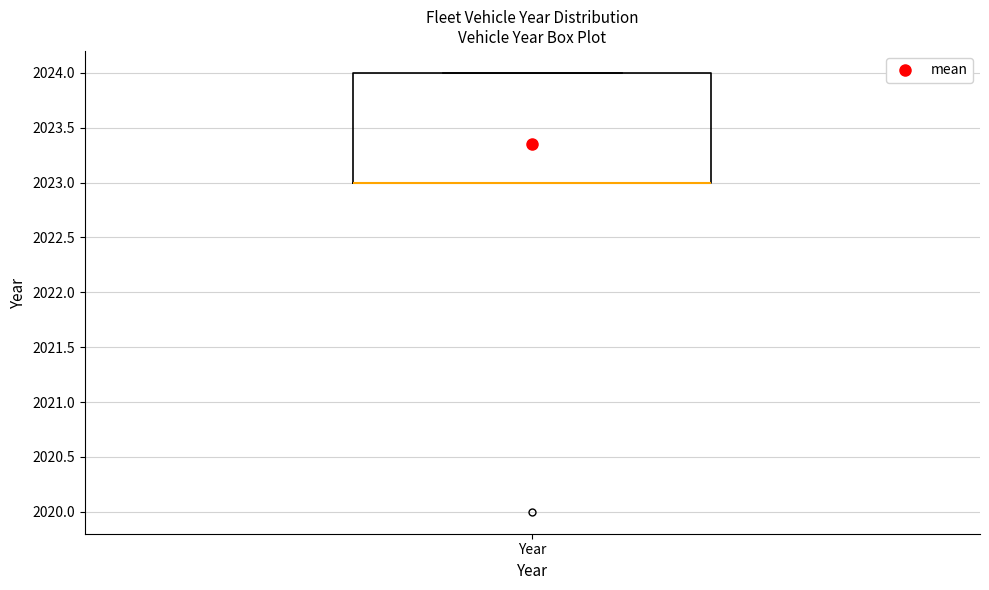

Transcribe this box plot: give where the median line is, the range the box spans, and where the two whiskers end, as read against the y-axis. The values are not printed on the chart, so give them approximately, as read against the axis.

median 2023 (drawn on the box's lower edge), box 2023 to 2024, whiskers 2023 to 2024